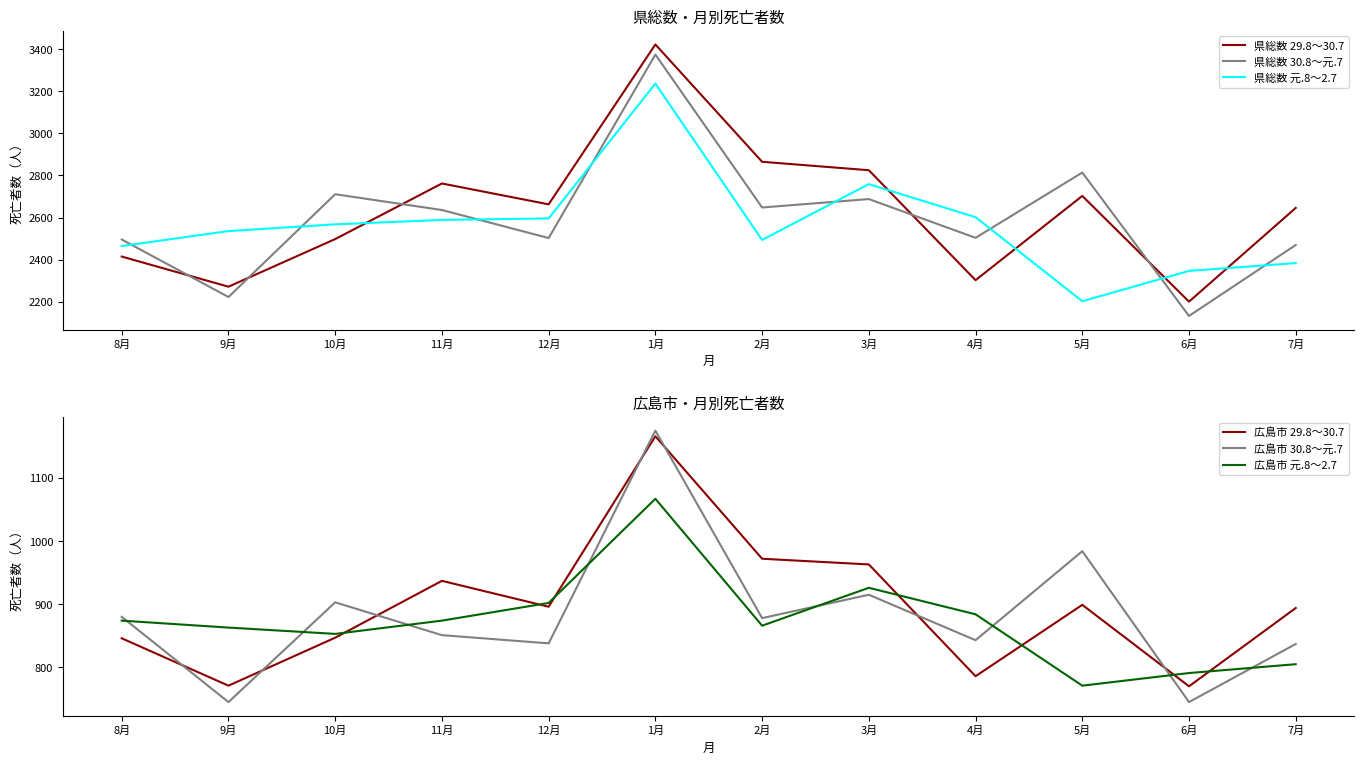

True or false: 県総数 30.8～元.7 has a value of 1294 at 5月.

False